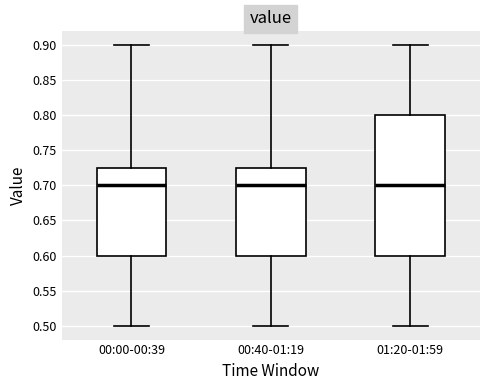

Comparing the boxes themselves (not the whiskers), which one is the tallest?

01:20-01:59